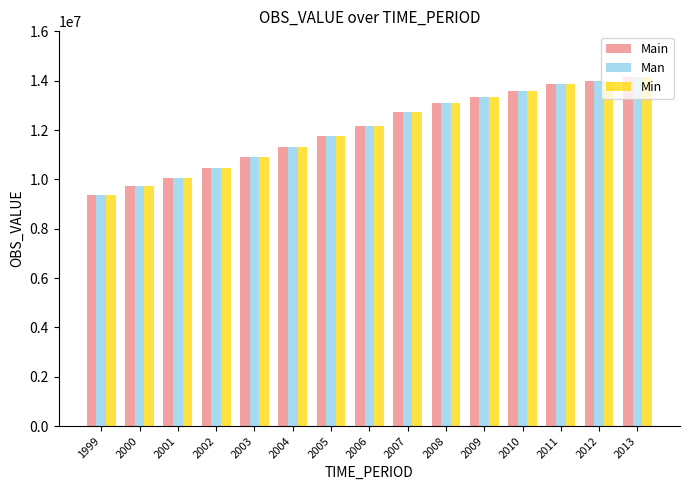

Count the number of data series in this chart.

3